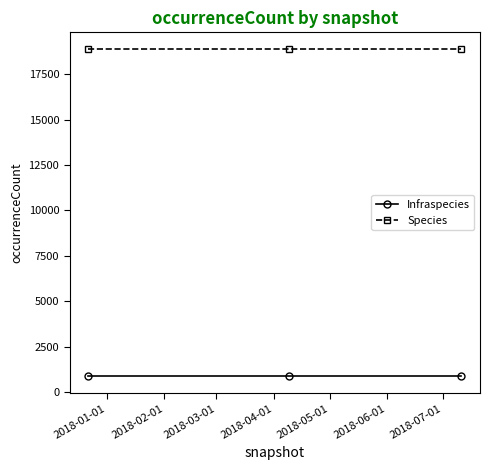

Which series has the largest total across all categories?

Species